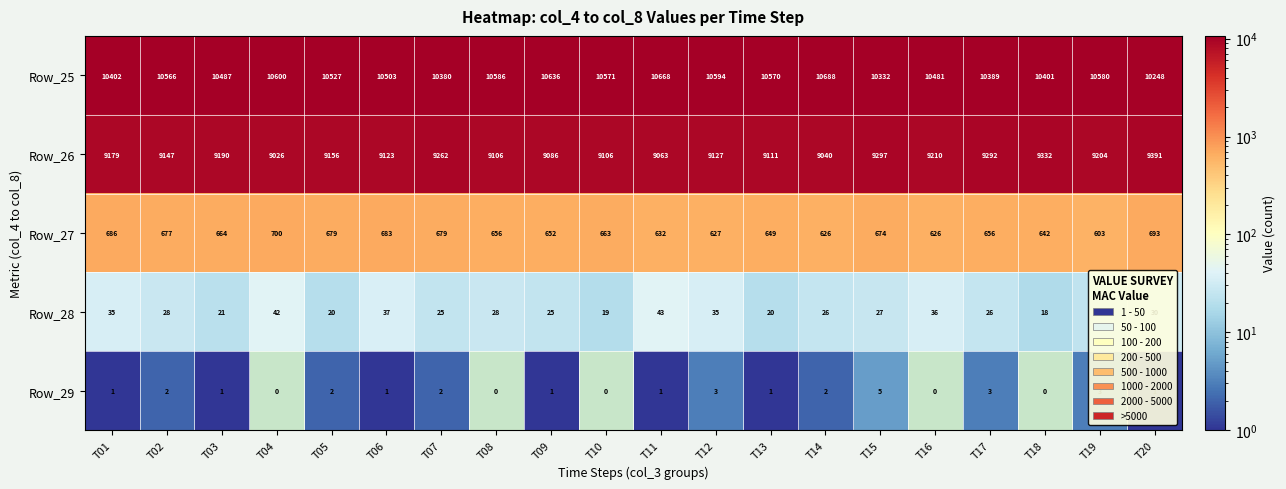

Which has a higher value, T17 or T16?

T16